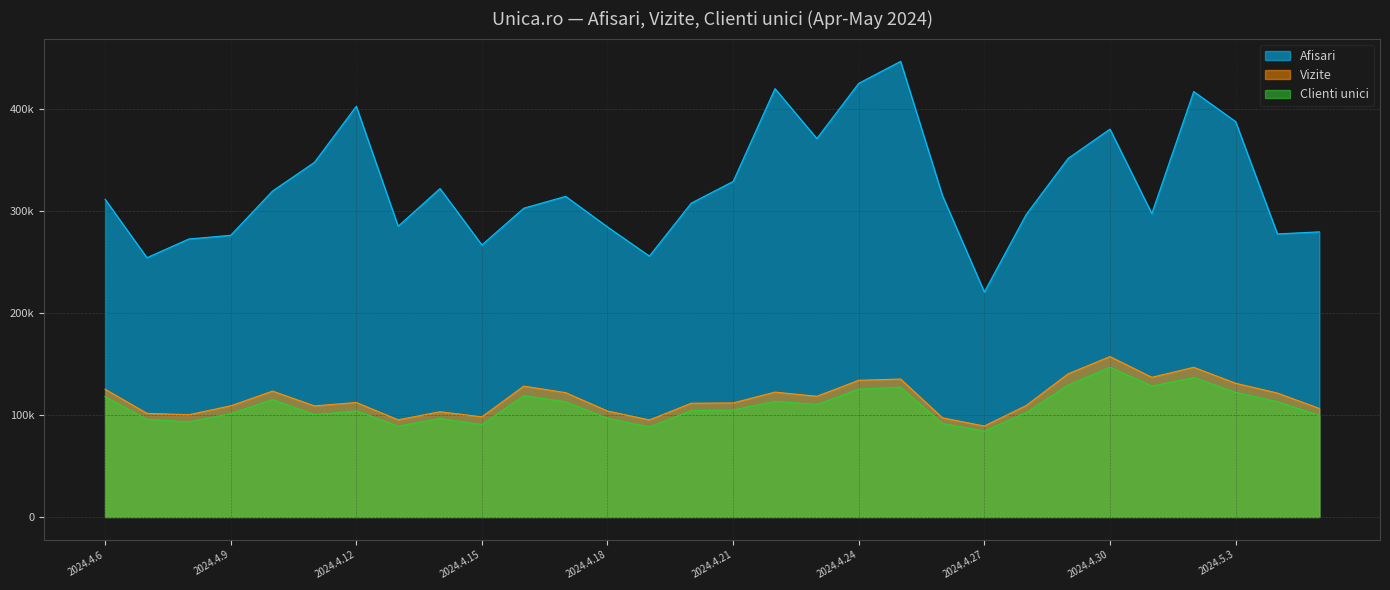

List the labels in order of Clienti unici value, largest first.

2024.4.30, 2024.5.2, 2024.4.29, 2024.5.1, 2024.4.25, 2024.4.24, 2024.5.3, 2024.4.16, 2024.4.6, 2024.4.10, 2024.4.22, 2024.5.4, 2024.4.17, 2024.4.23, 2024.4.21, 2024.4.20, 2024.4.12, 2024.4.28, 2024.4.9, 2024.4.11, 2024.5.5, 2024.4.18, 2024.4.14, 2024.4.7, 2024.4.8, 2024.4.26, 2024.4.15, 2024.4.13, 2024.4.19, 2024.4.27